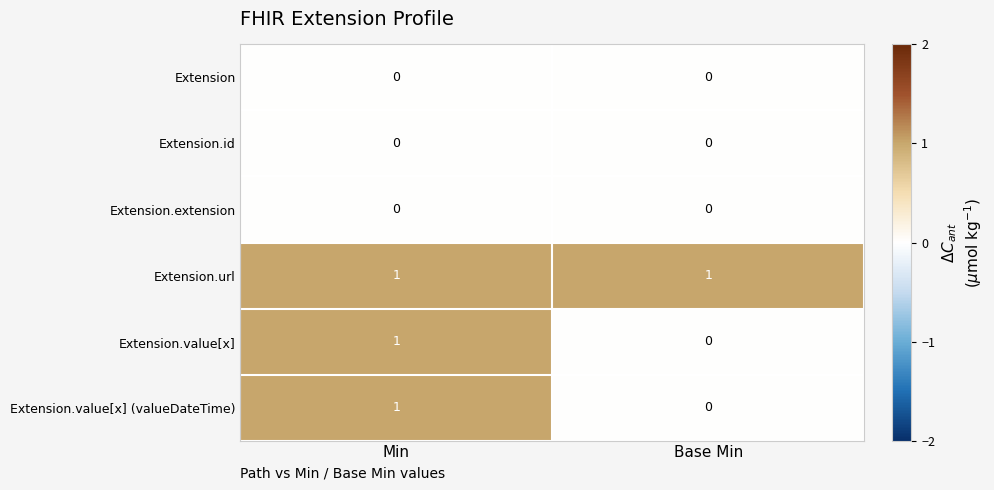

Count the number of categories in the chart.

2